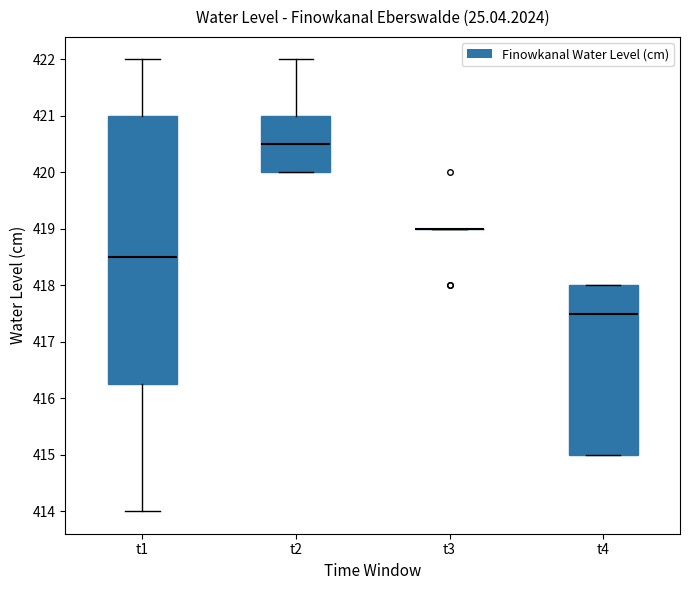

Reading left to right, read every box against the y-axis: the position of its median line, the range the box covers, and the ends of its whiskers. The values are not printed on the chart, so give them approximately, as read against the axis.

t1: median 418.5, box 416.3 to 421.0, whiskers 414.0 to 422.0
t2: median 420.5, box 420.0 to 421.0, whiskers 420.0 to 422.0
t3: box collapsed to a line at 419.0, whiskers 419.0 to 419.0
t4: median 417.5, box 415.0 to 418.0, whiskers 415.0 to 418.0